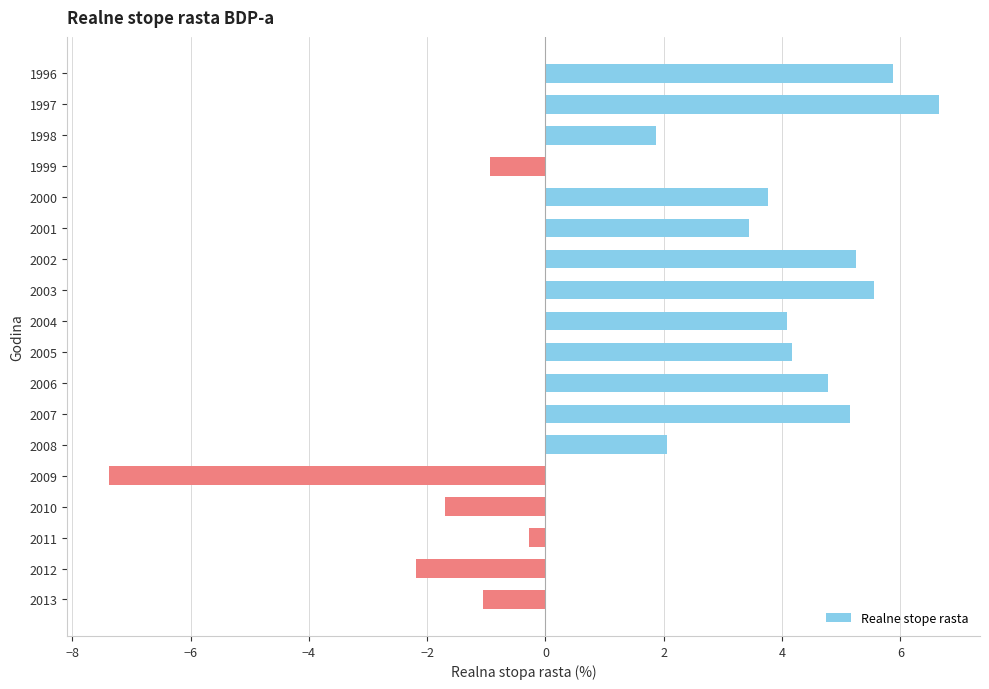

What is the difference between the second highest and second lowest values?

8.1